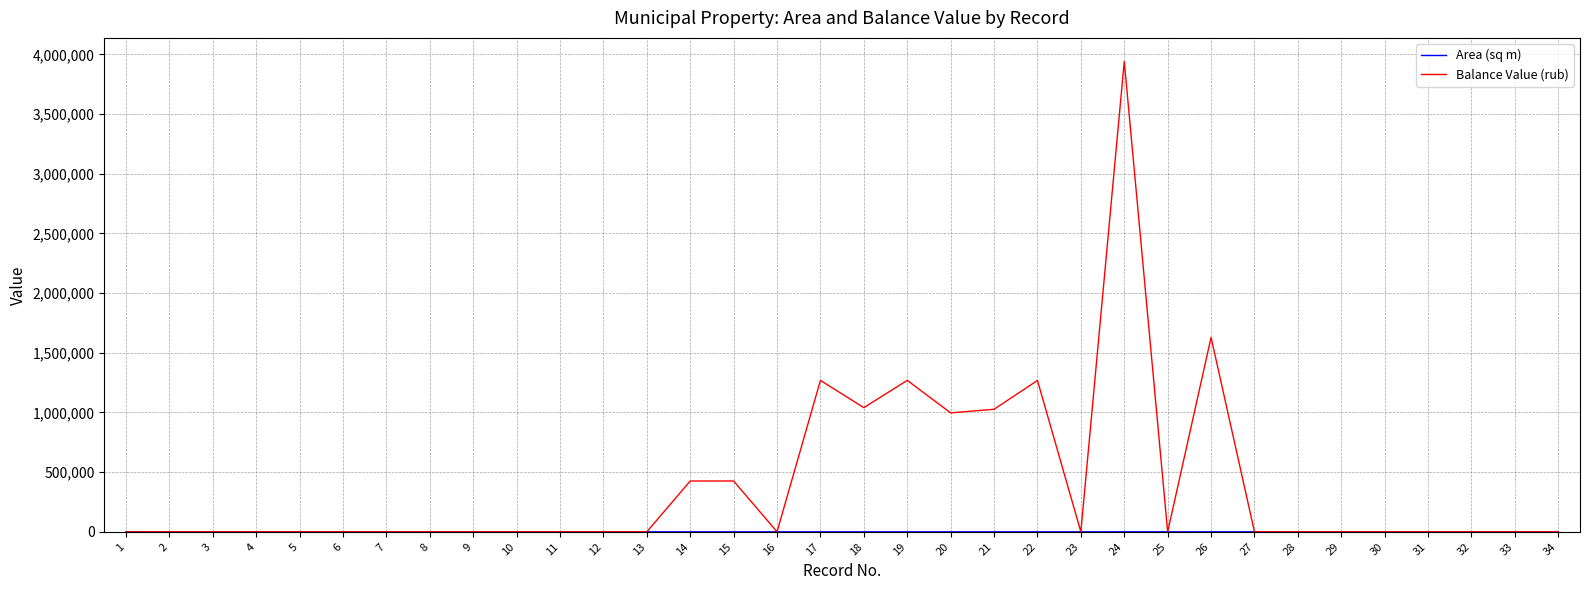

Is it true that Balance Value (rub) equals 0.0 at 12?

True